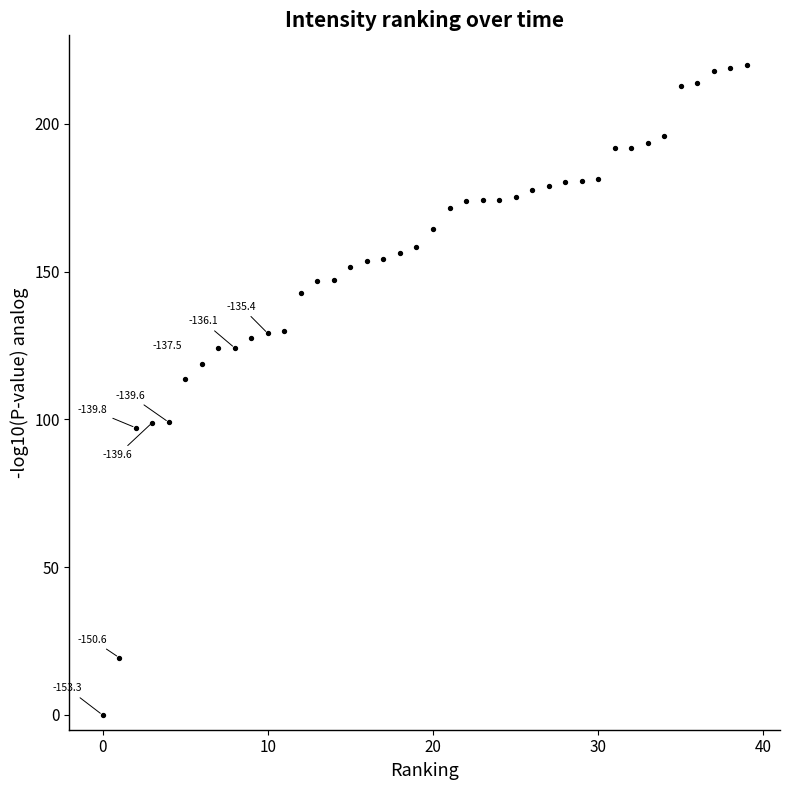

What is the range of Y values (max minus min)?

220.0